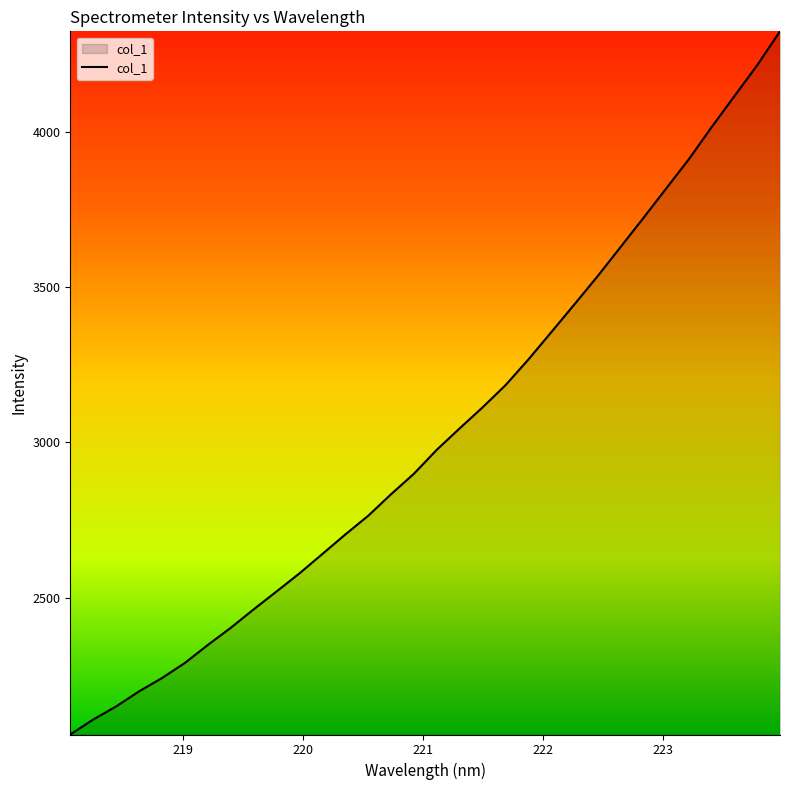

What is the average value?

3026.8